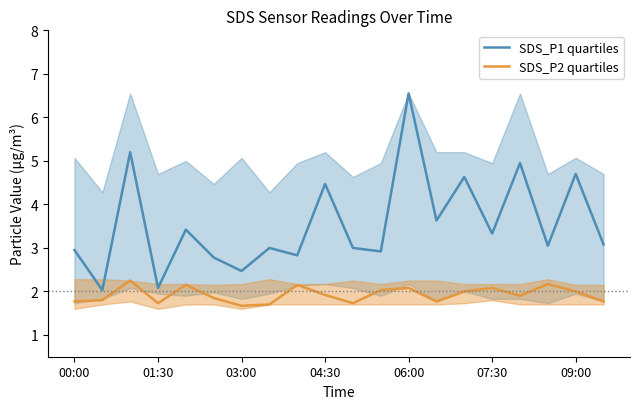

Which series has the largest range (max minus min)?

SDS_P1 quartiles